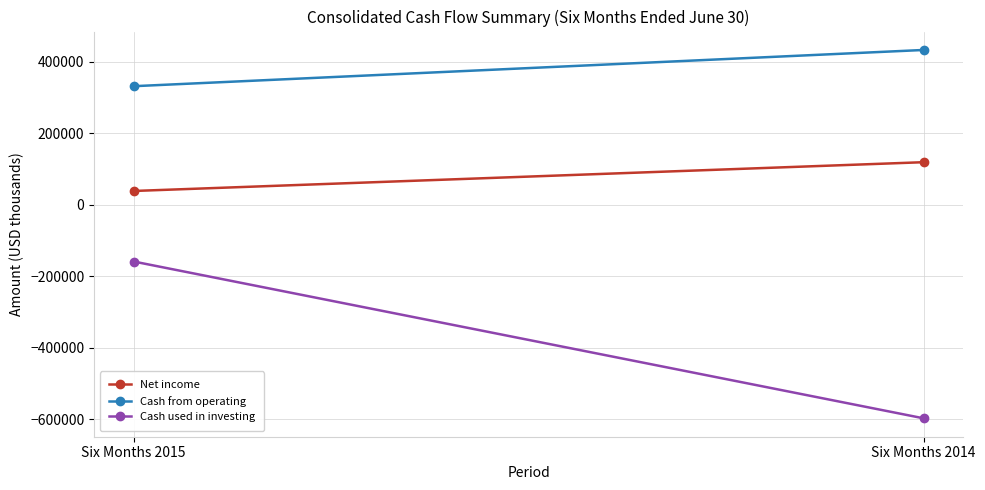

Reading left to right, transcribe all the data shown in this chart.

Net income: Six Months 2015=38826	Six Months 2014=119303
Cash from operating: Six Months 2015=331804	Six Months 2014=433124
Cash used in investing: Six Months 2015=-158368	Six Months 2014=-596831